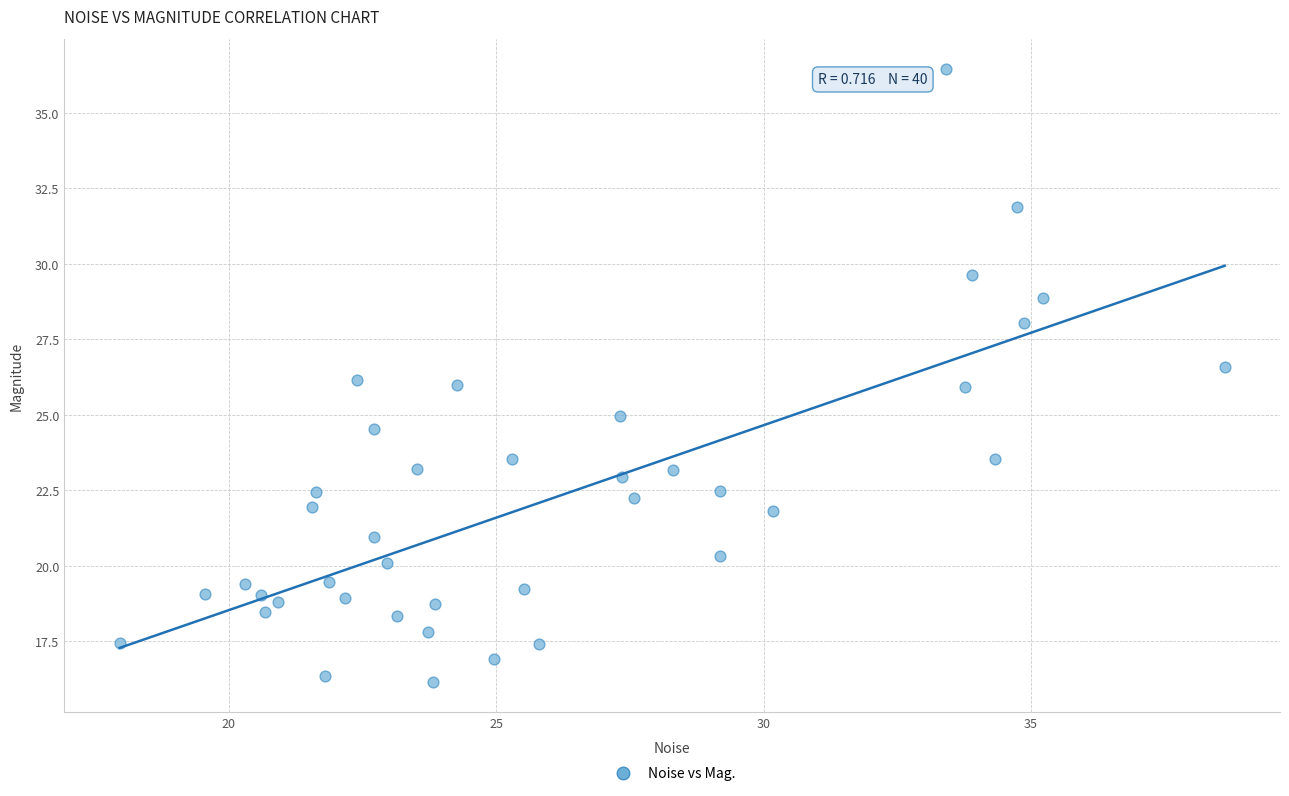

What is the range of X values (max minus min)?

20.7